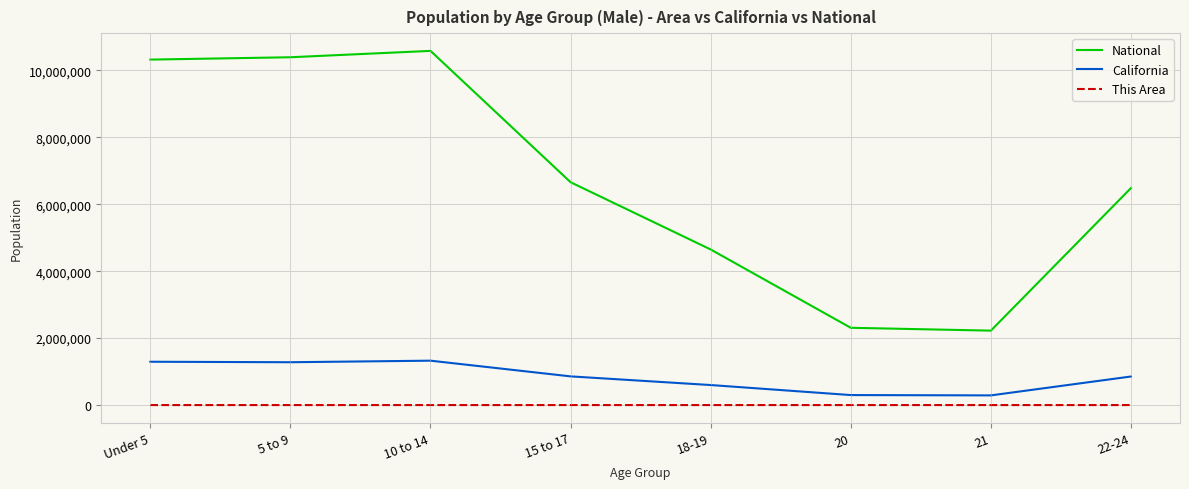

What is the maximum value shown in the chart?

10579862